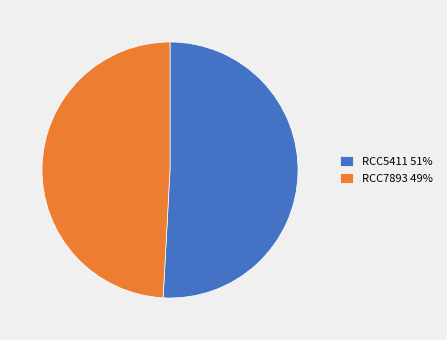

Which category accounts for the majority?

RCC5411